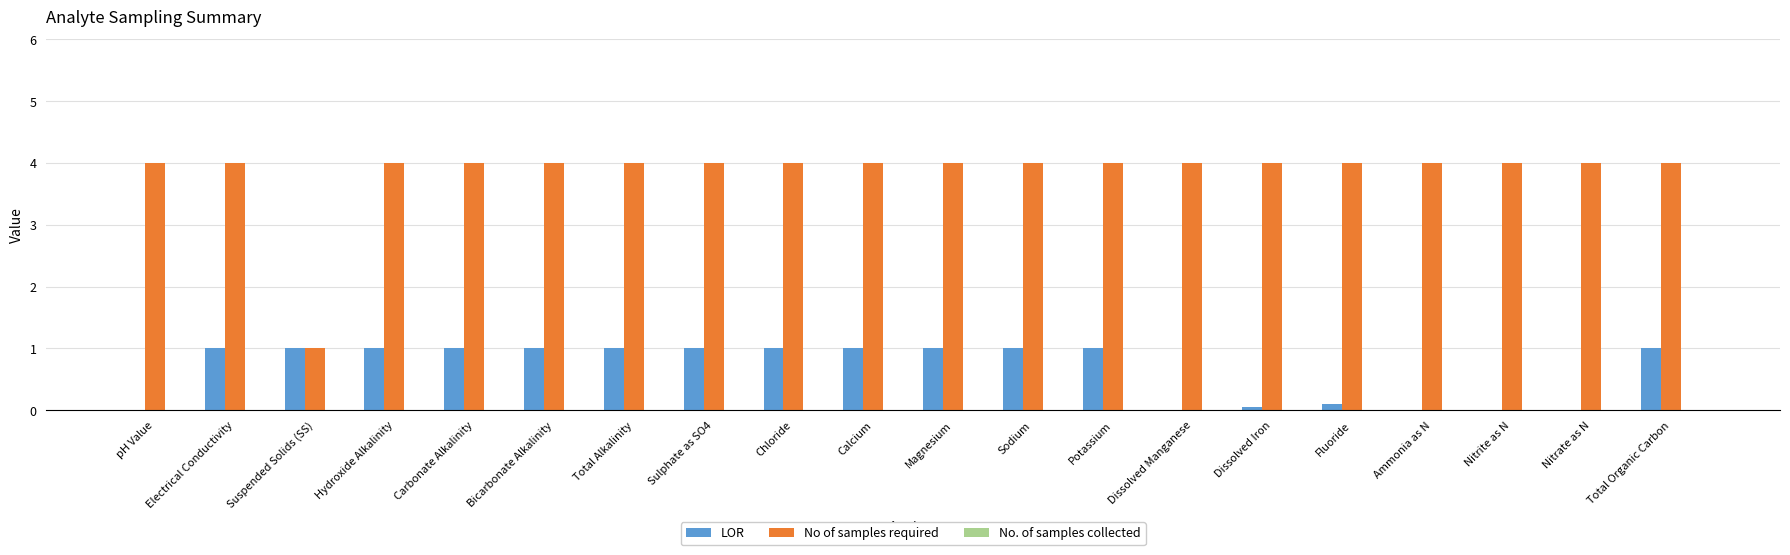

The value of LOR at pH Value is 0.0. True or false?

True